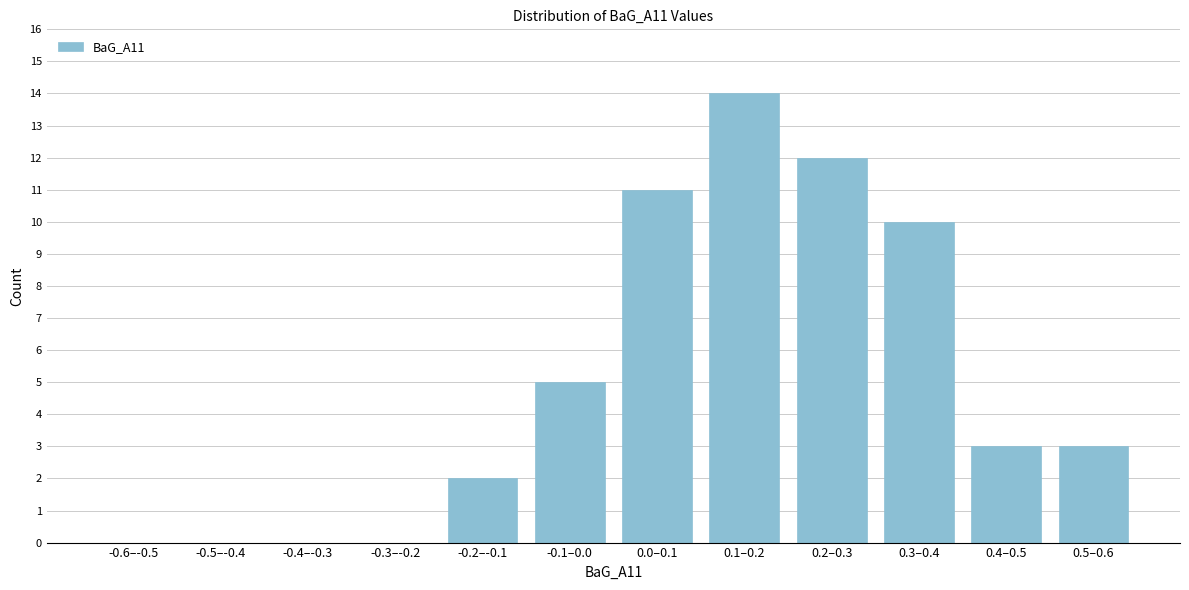

Reading left to right, extract all data points from this chart.

-0.6–-0.5=0	-0.5–-0.4=0	-0.4–-0.3=0	-0.3–-0.2=0	-0.2–-0.1=2	-0.1–0.0=5	0.0–0.1=11	0.1–0.2=14	0.2–0.3=12	0.3–0.4=10	0.4–0.5=3	0.5–0.6=3